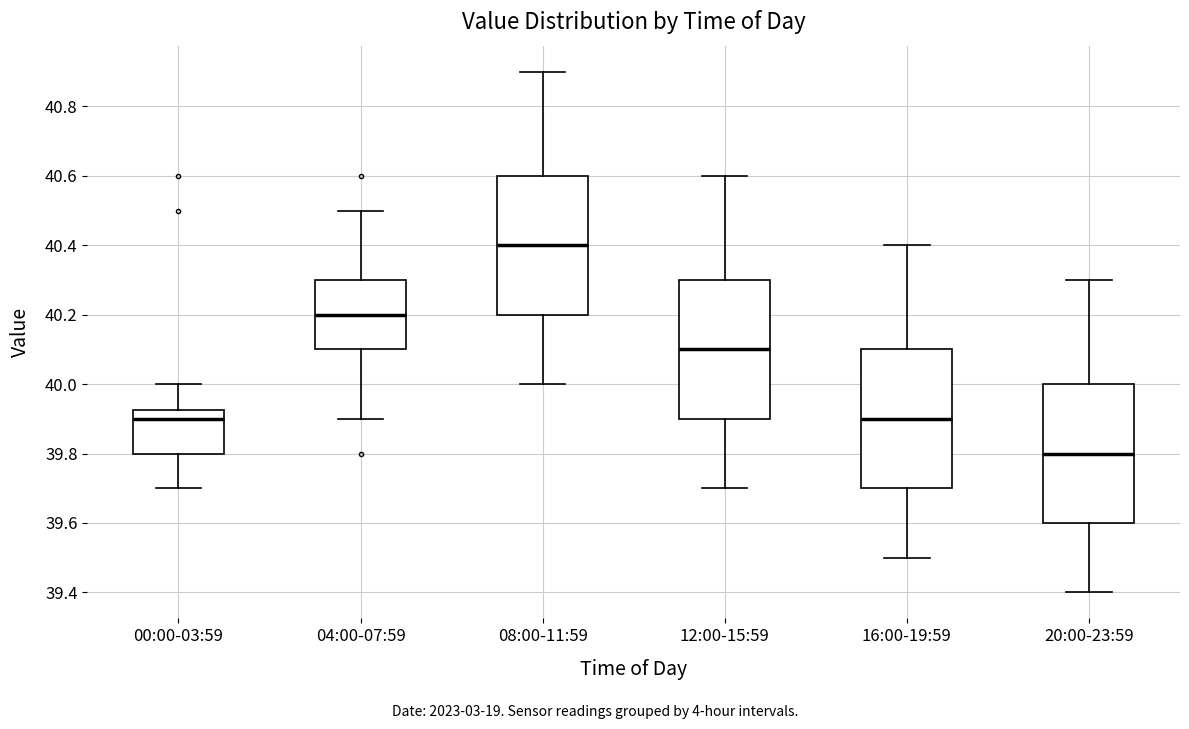

Where is the lower edge of the box for 20:00-23:59 on the y-axis? The values are not printed on the chart, so give them approximately, as read against the axis.

39.60